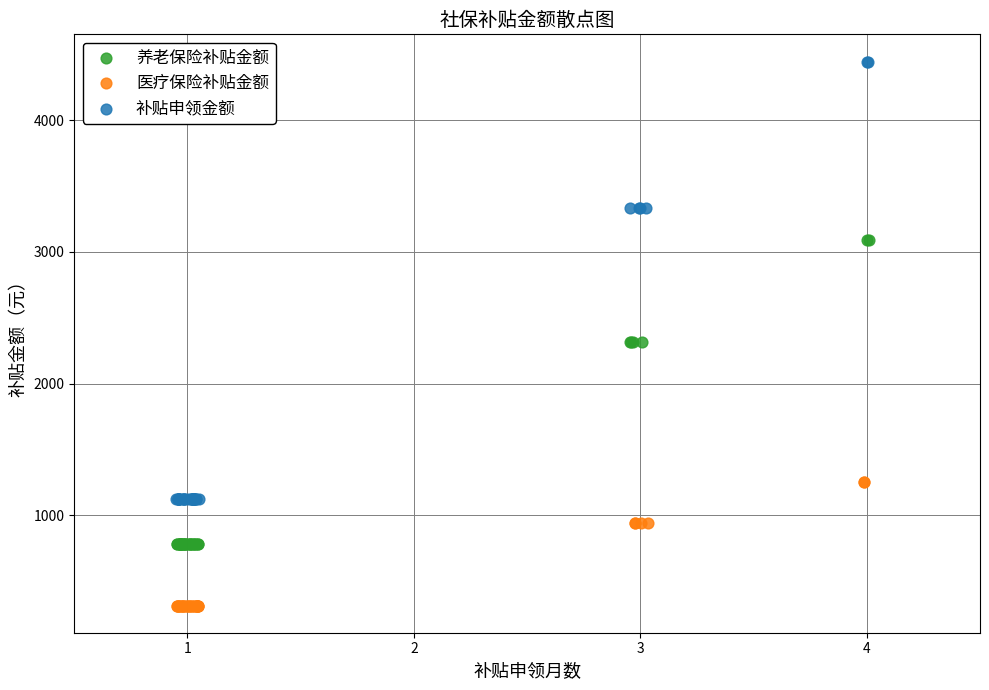

Which series reaches the minimum Y coordinate?

医疗保险补贴金额